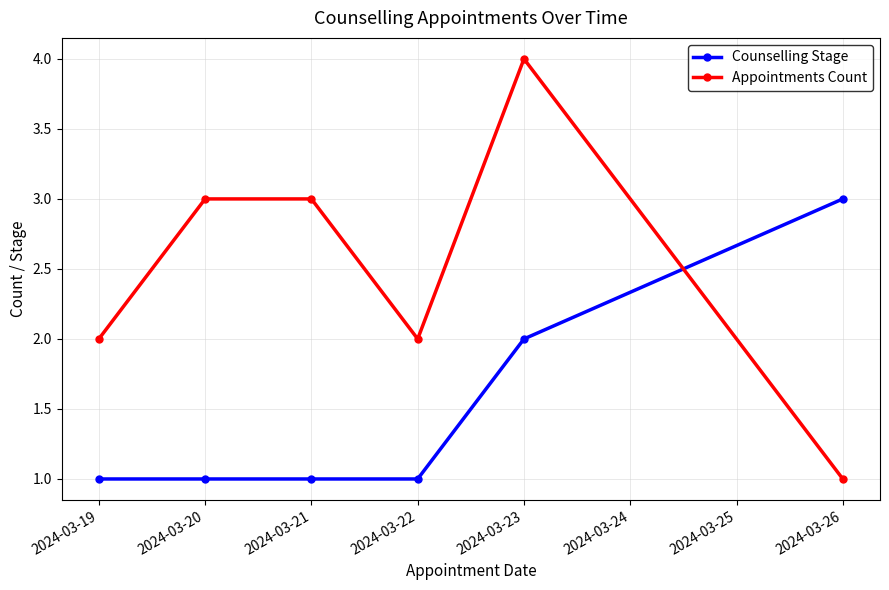

How many lines are shown in the chart?

2